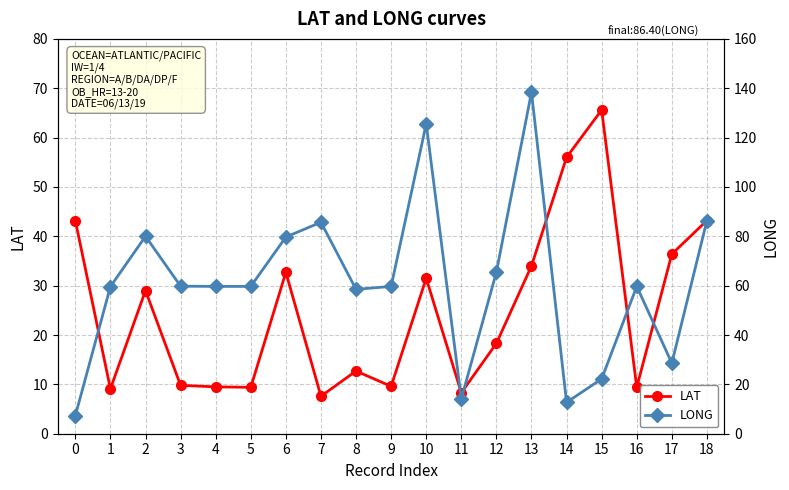

Where does the LONG series first go above 59?

1